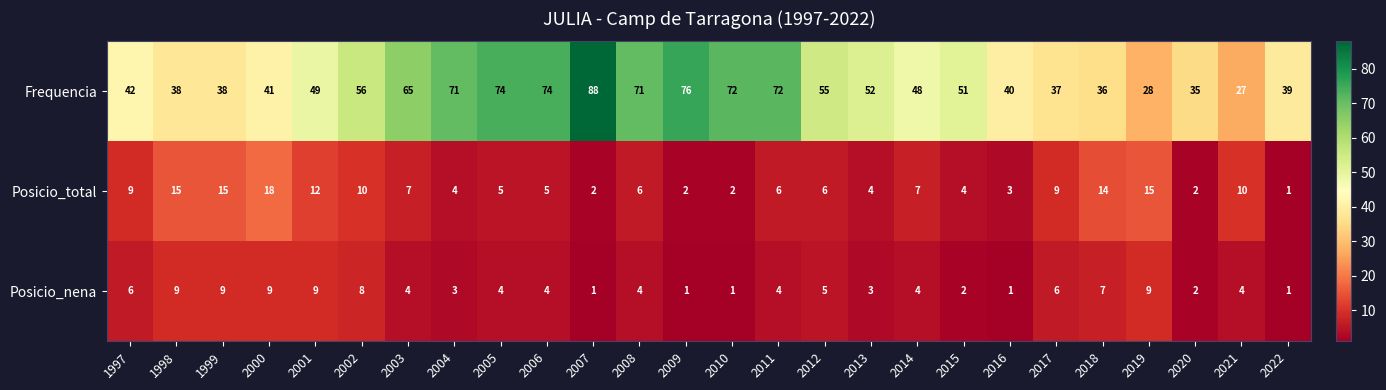

True or false: Posicio_nena has a value of 1 at 2014.

False